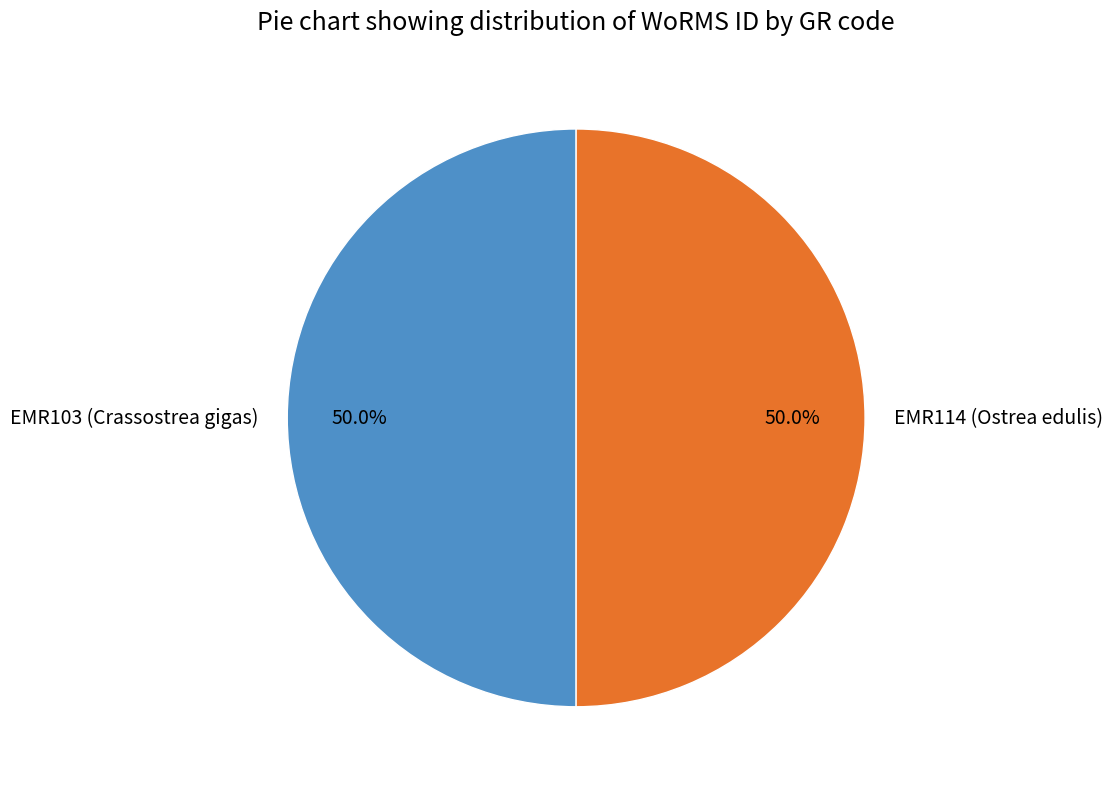

Count the number of slices in the pie.

2